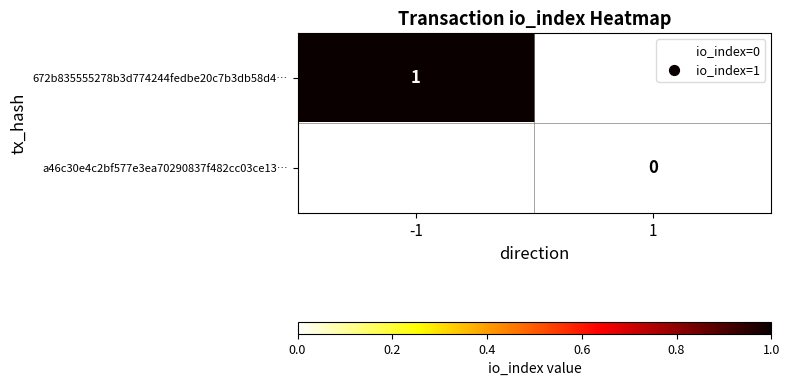

True or false: 672b835555278b3d774244fedbe20c7b3db58d4… has a value of 2 at -1.

False